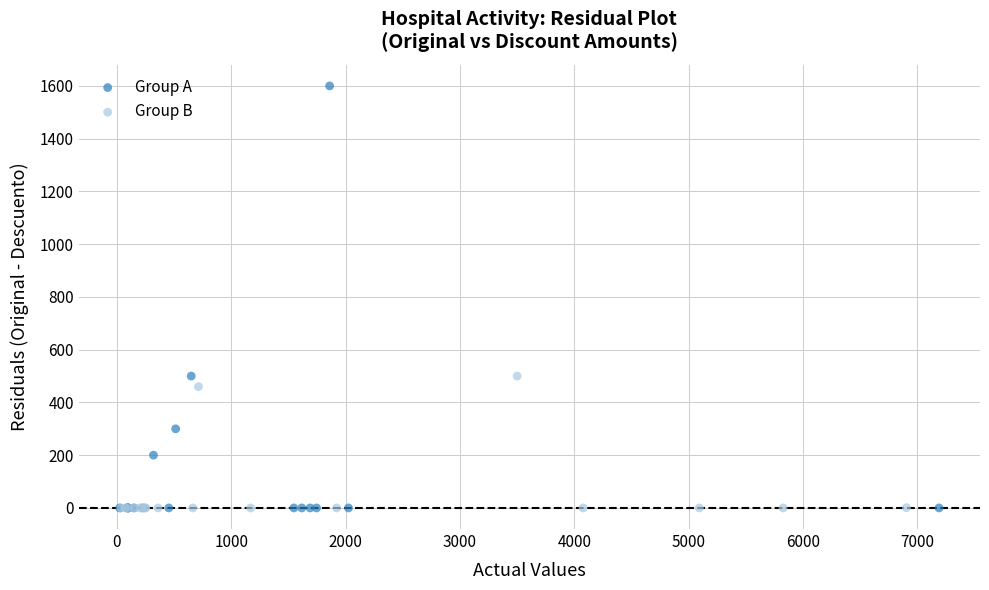

What are all the series names shown in the legend?

Group A, Group B